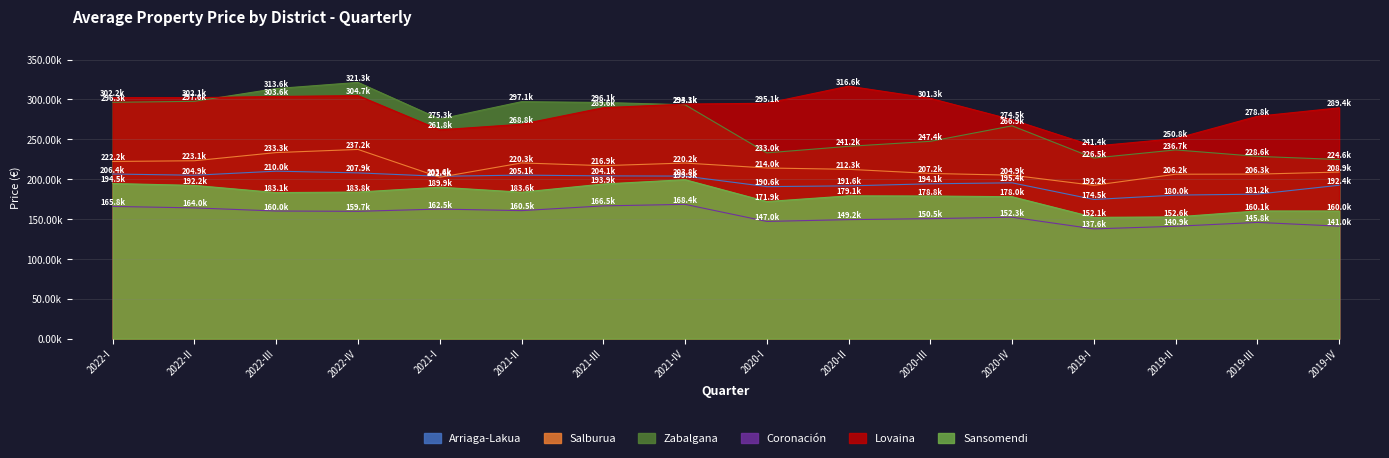

At which label is Salburua closest to 214742?

2020-I